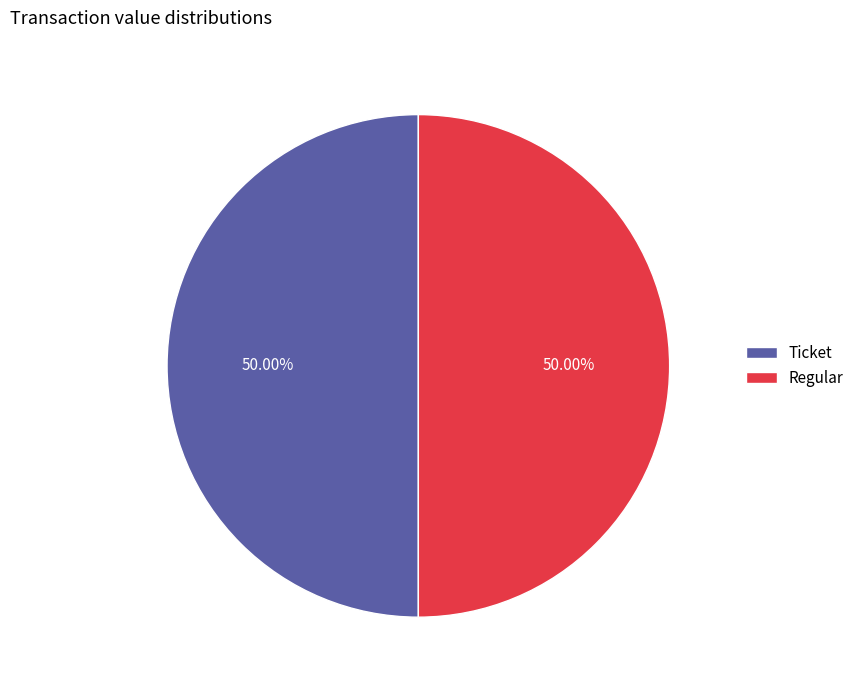

What is the ratio of the value at Regular to the value at Ticket?

1.0